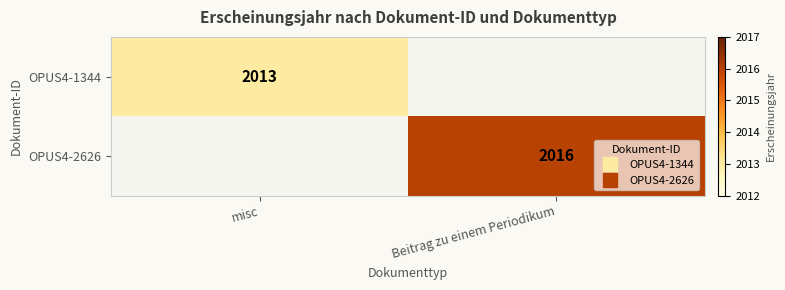

List the series in order of their peak value, lowest first.

OPUS4-1344, OPUS4-2626